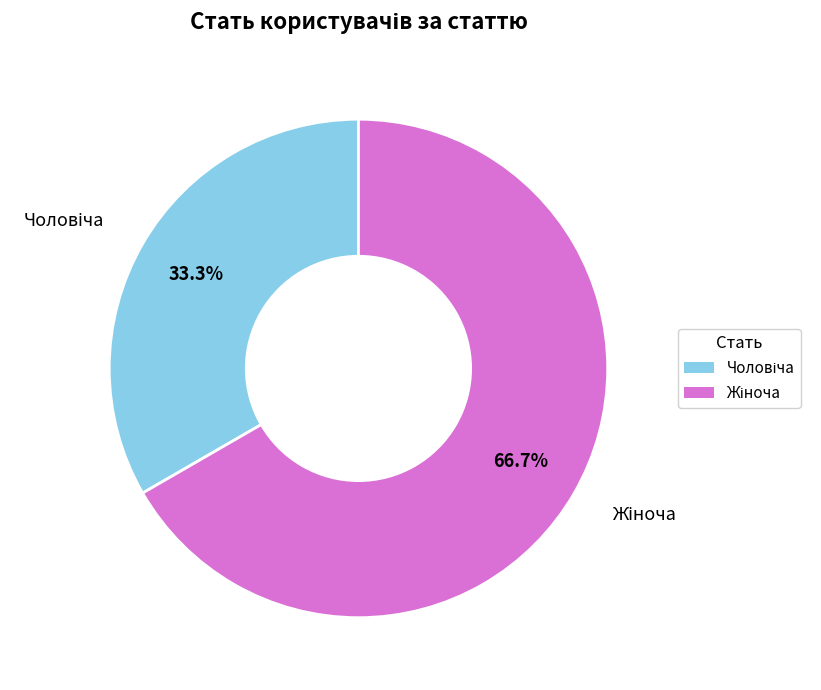

Does any single category account for the majority?

Yes